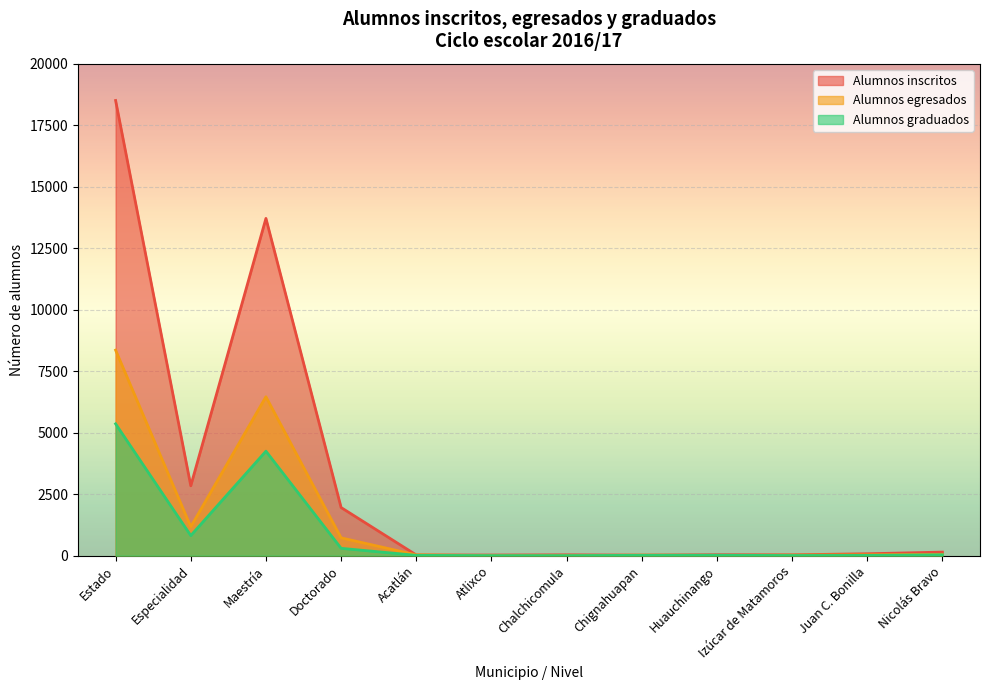

Where do Alumnos graduados and Alumnos egresados first cross each other?

Chignahuapan and Huauchinango